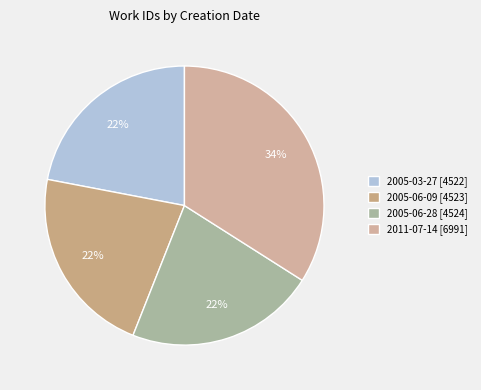

The 2005-03-27 slice represents 12% of the pie. True or false?

False